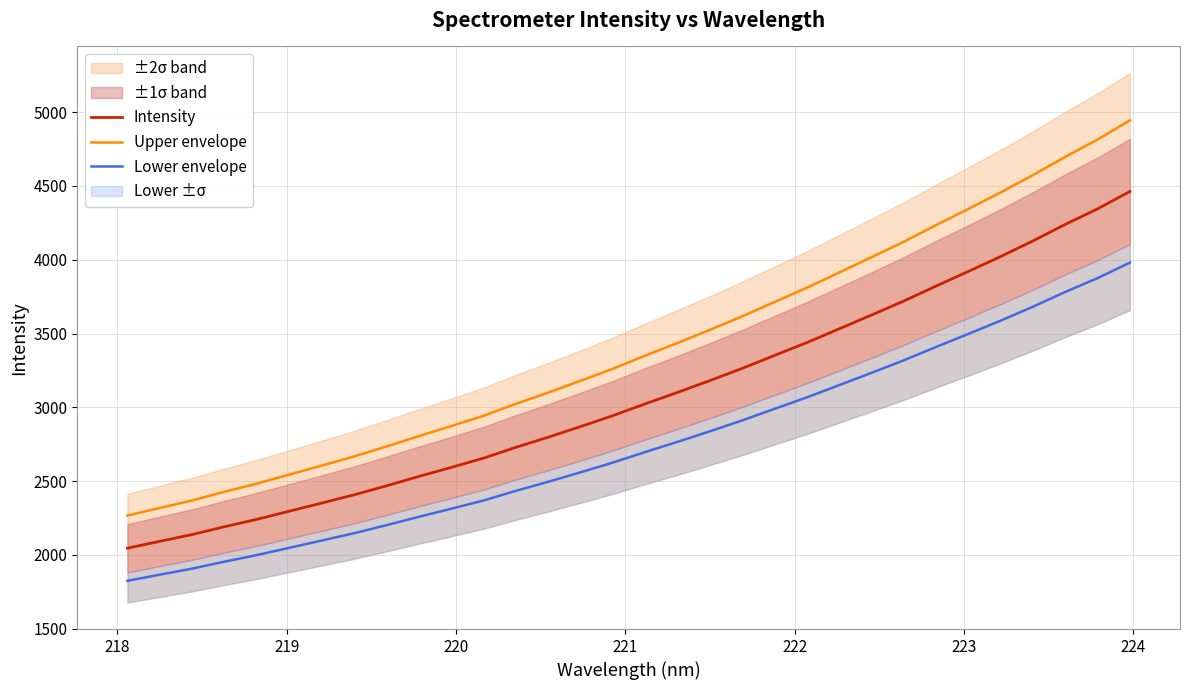

What is the value of the Lower envelope point at the 3rd from the left?

1907.1